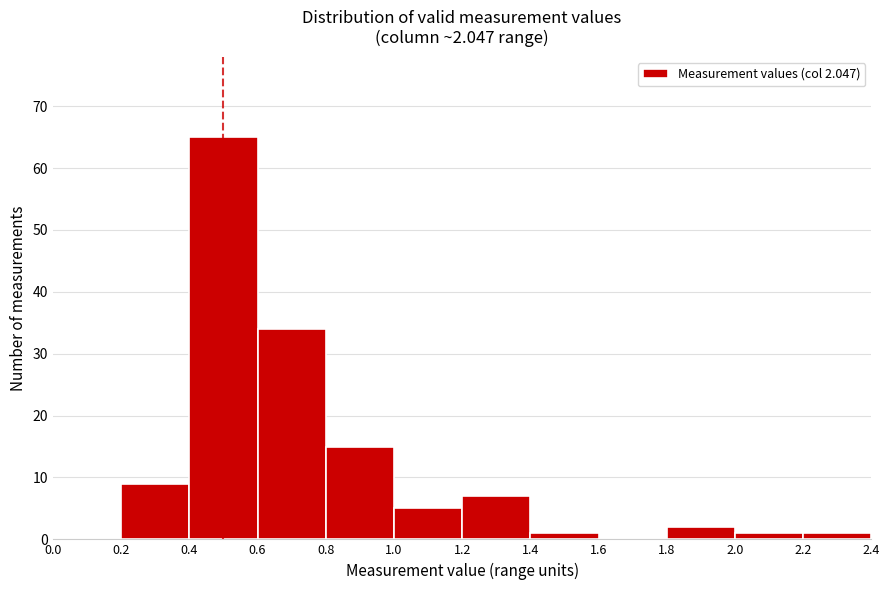

Over which range of the x-axis is the bar tallest?

0.4 to 0.6